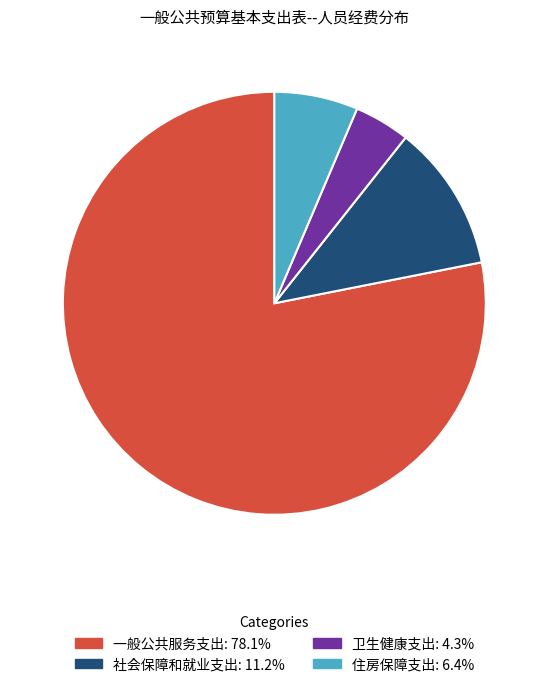

Which category has the smallest portion of the pie?

卫生健康支出